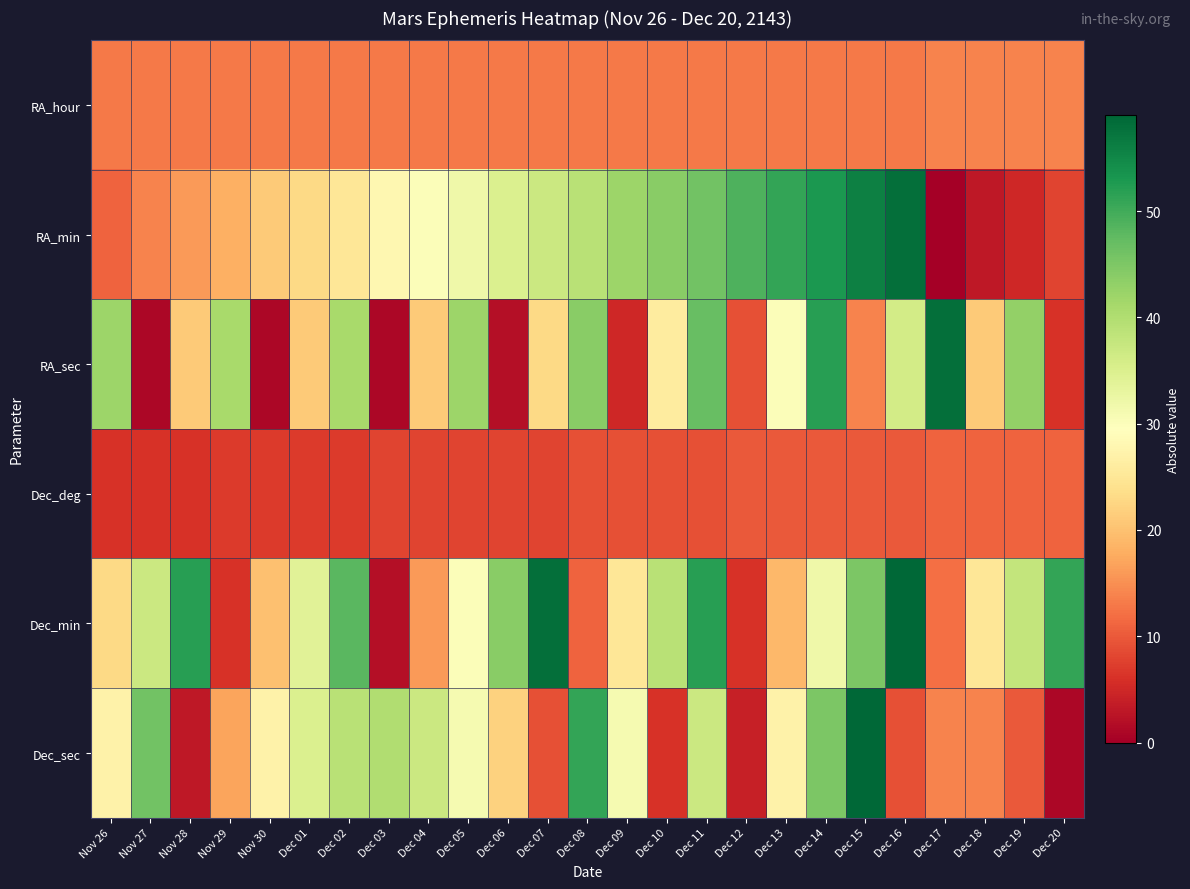

At how many categories does at least one series exceed 20?

25